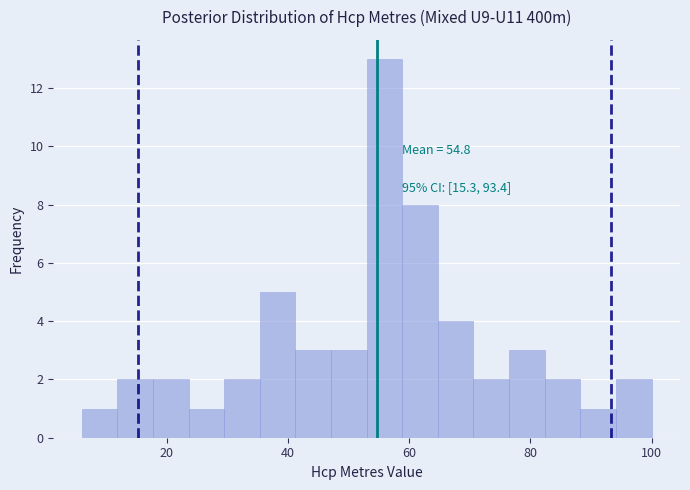

Read against the x-axis, roughly where is the centre of the tallest bar?

56